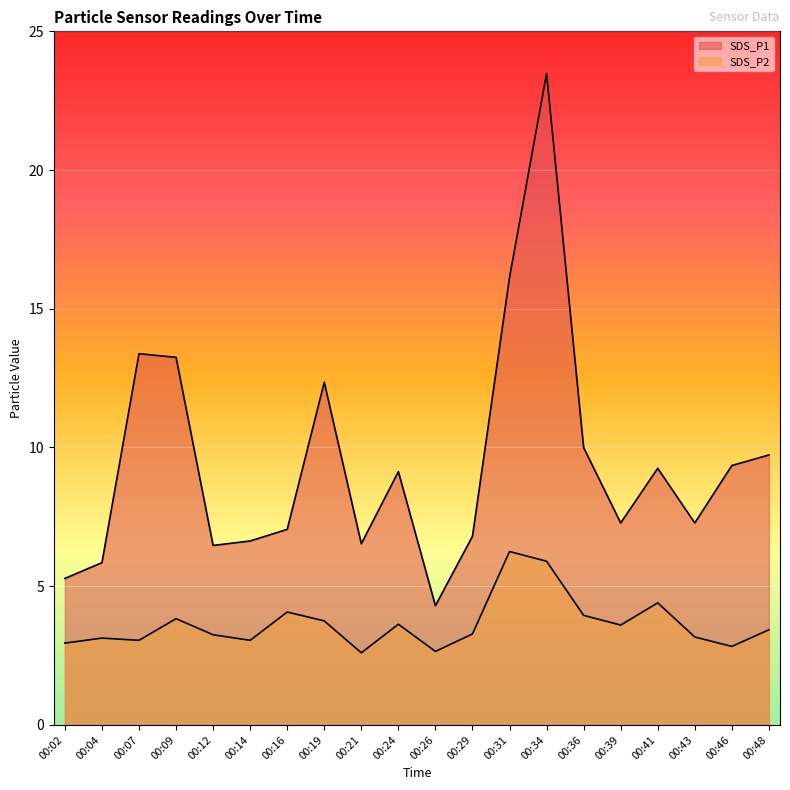

At which category does SDS_P2 reach its first local valley?

00:07